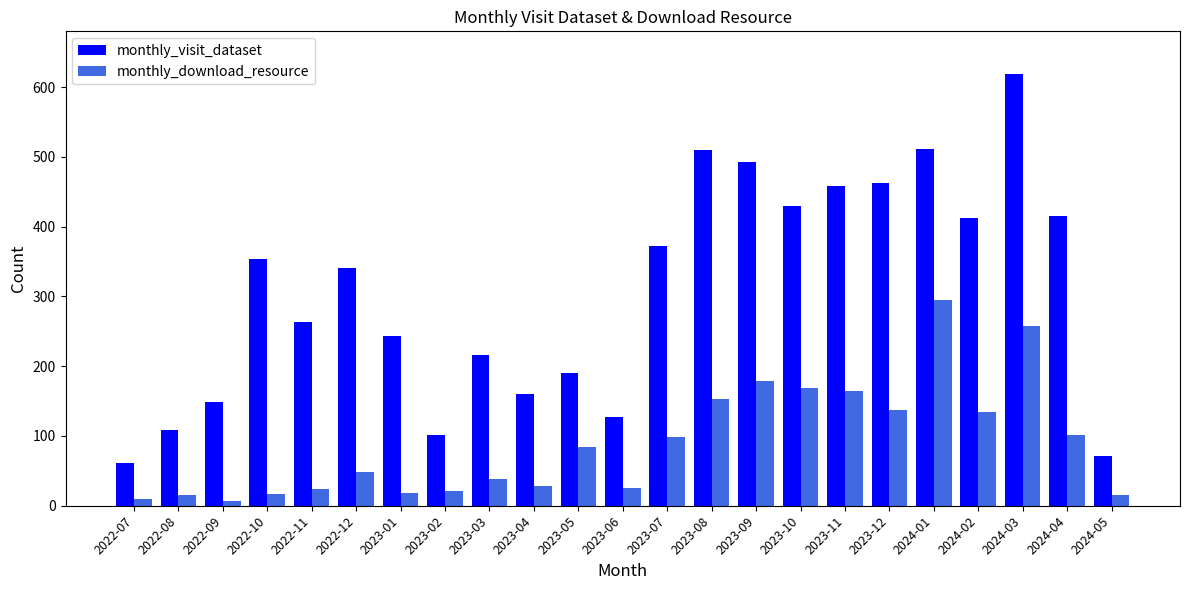

What is the minimum value for monthly_visit_dataset?

61